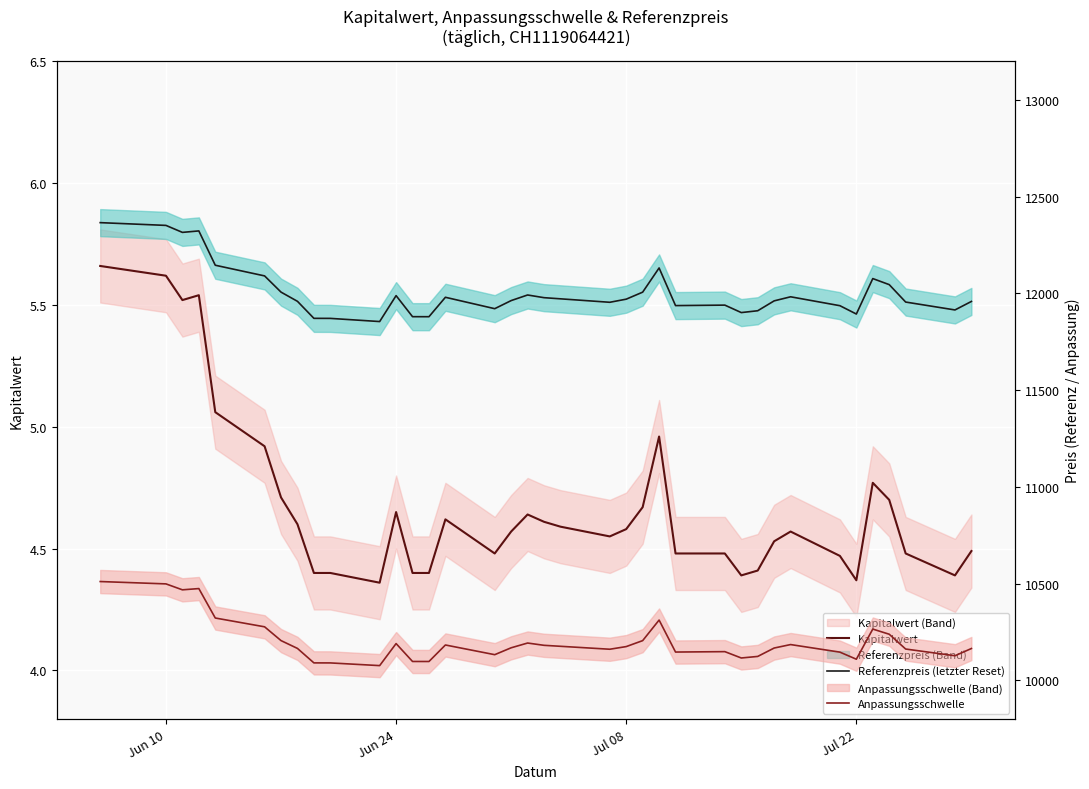

Which series has the widest spread of values?

Referenzpreis (letzter Reset)